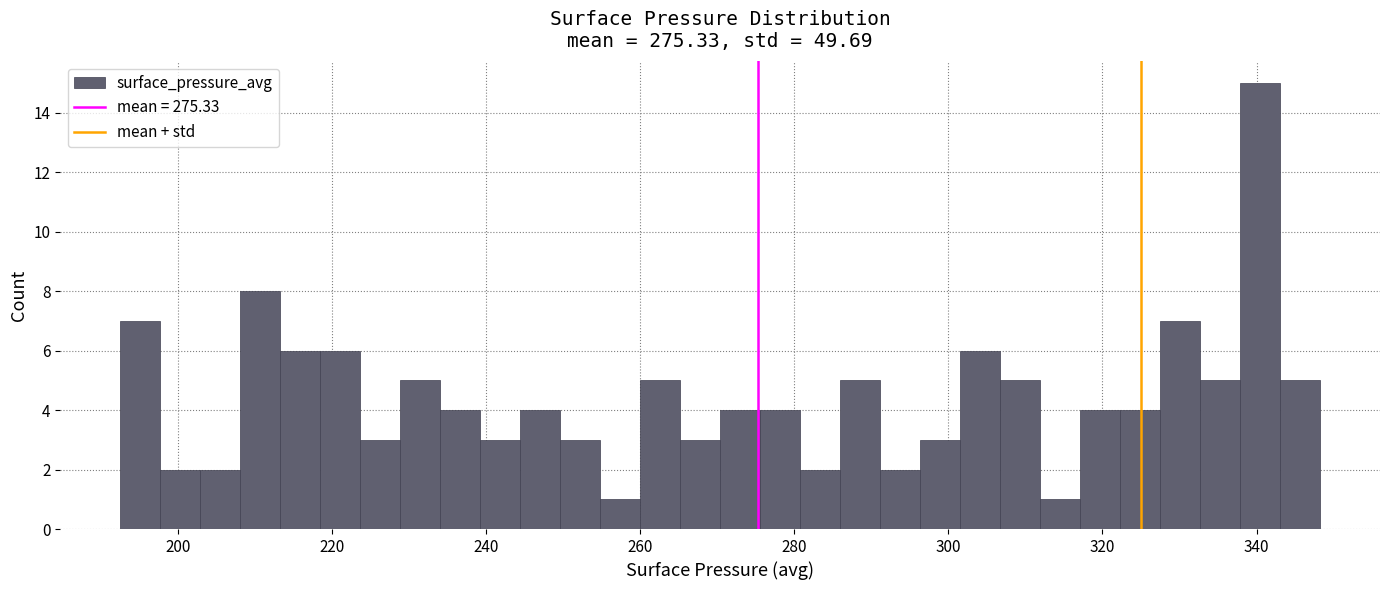

Around what value on the x-axis is the tallest bar? Give the approximate position of its centre, as read against the axis.

340